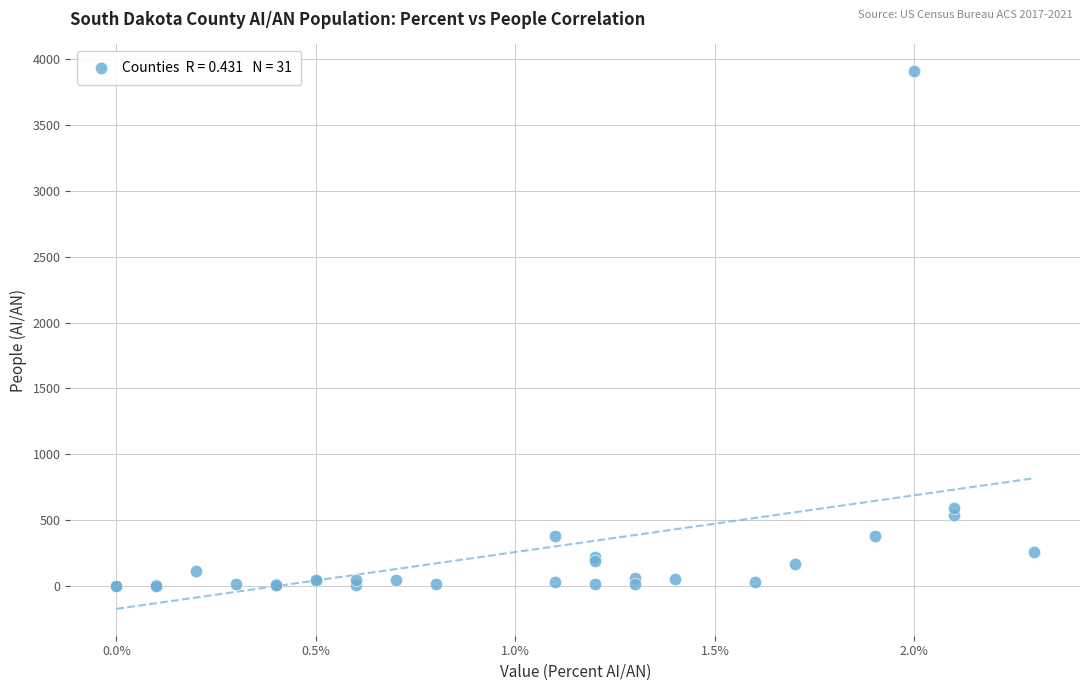

What Y value in the scatter plot is closest to 1952?

596